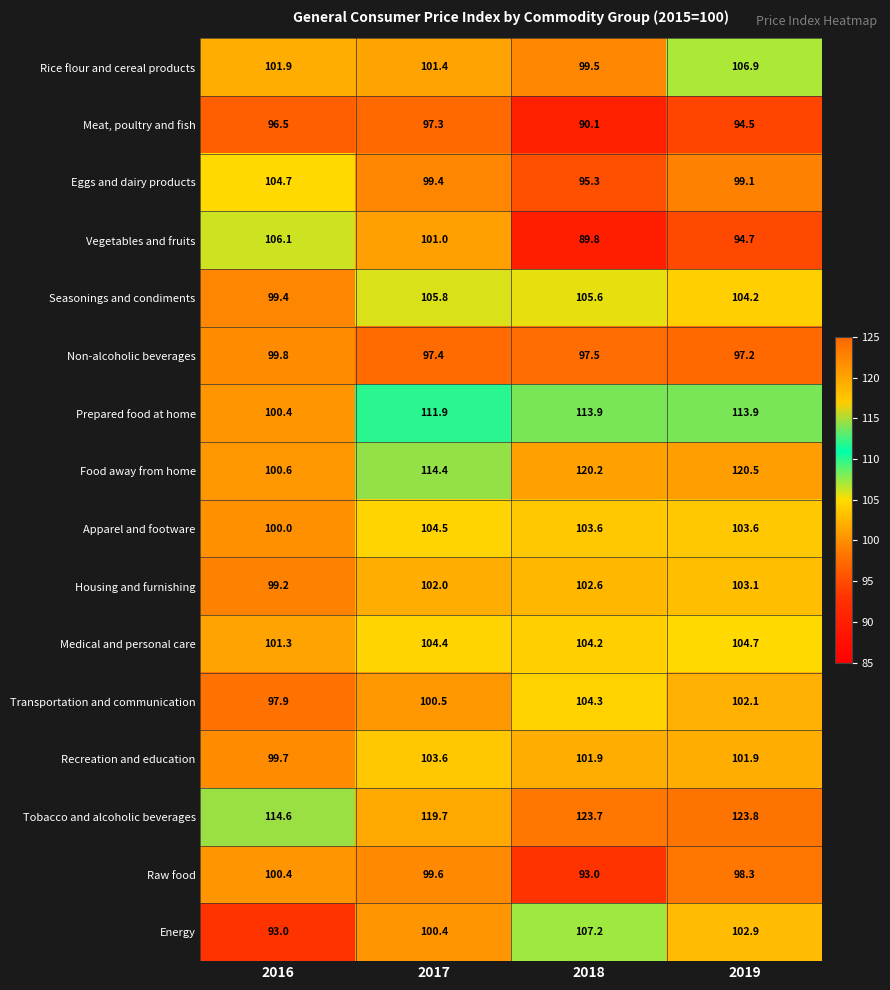

At 2017, list the series in order from largest to smallest.

Tobacco and alcoholic beverages, Food away from home, Prepared food at home, Seasonings and condiments, Apparel and footware, Medical and personal care, Recreation and education, Housing and furnishing, Rice flour and cereal products, Vegetables and fruits, Transportation and communication, Energy, Raw food, Eggs and dairy products, Non-alcoholic beverages, Meat, poultry and fish